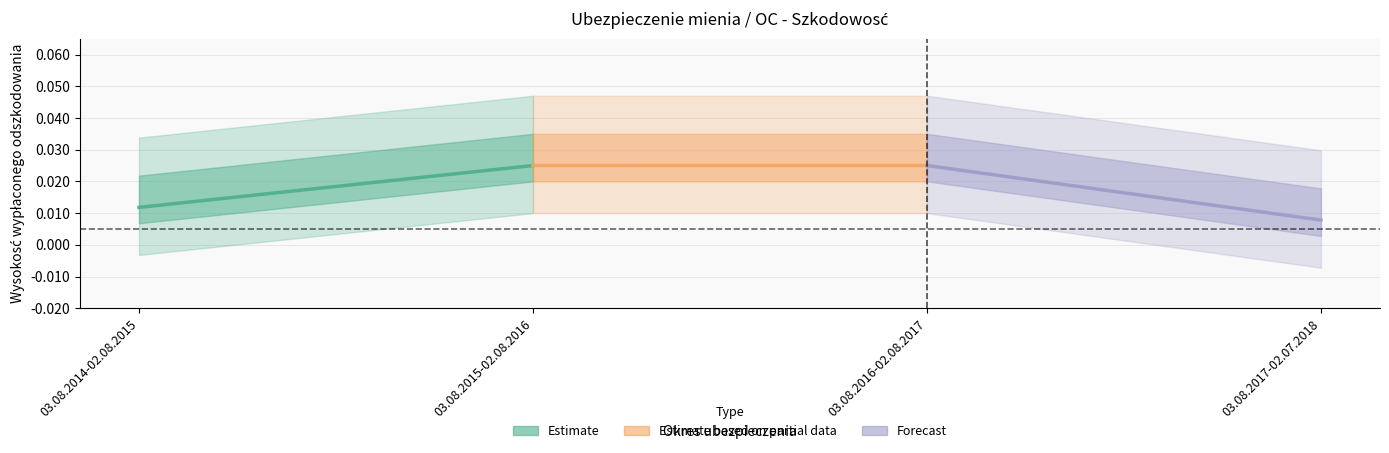

Which series has the largest total across all categories?

Estimate based on partial data